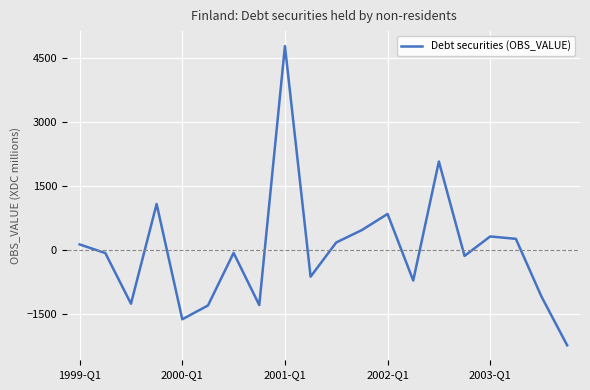

What is the difference between the maximum and minimum values?

7012